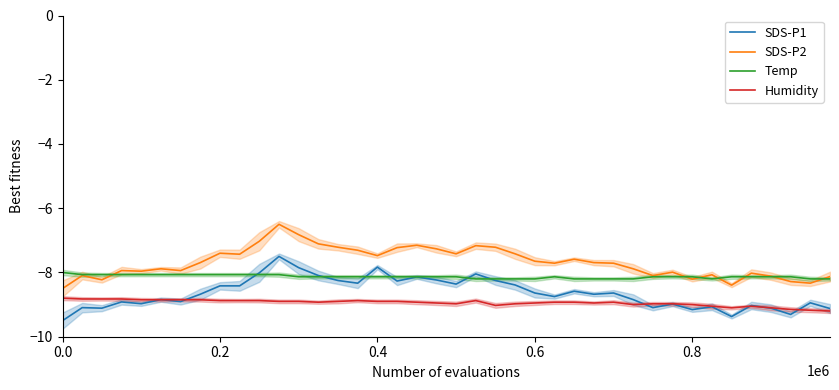

True or false: Humidity and SDS-P2 cross at least once.

False